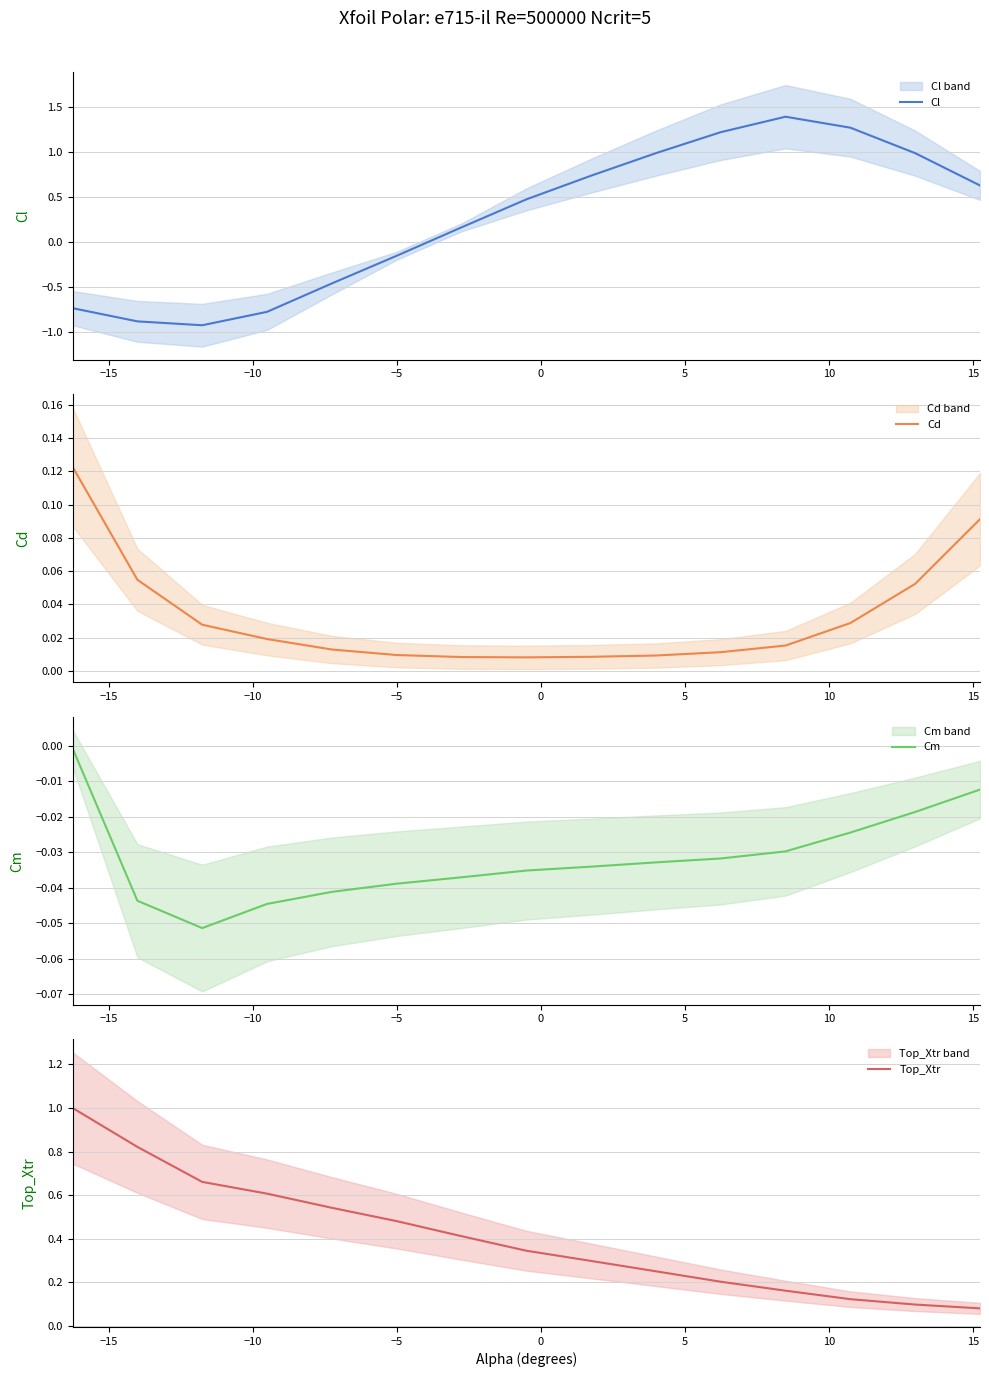

How many lines are shown in the chart?

4